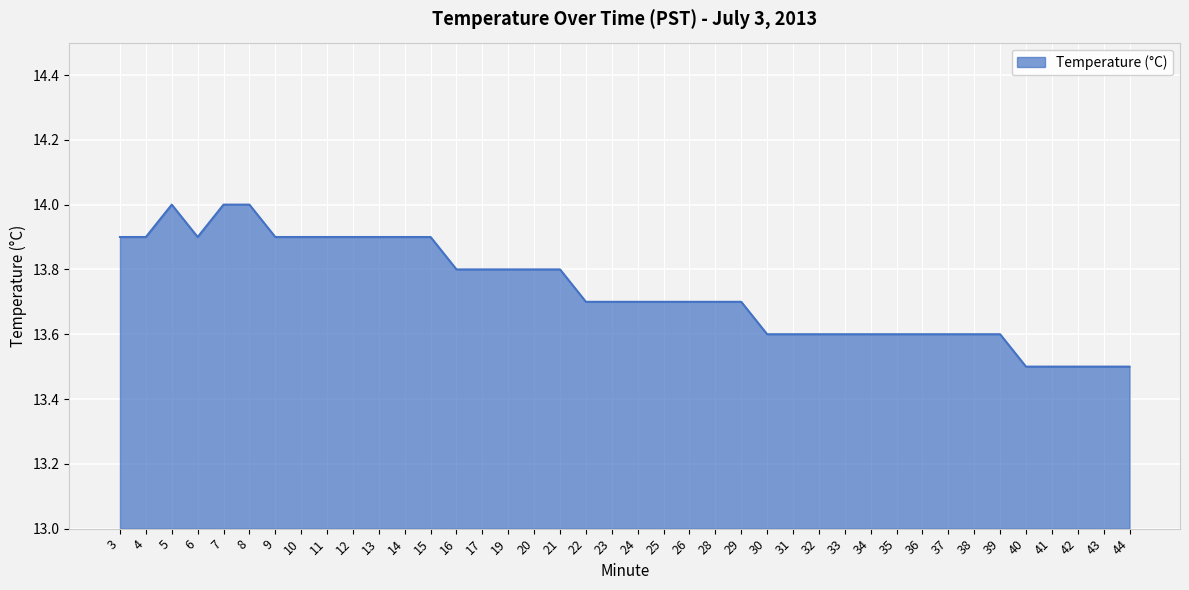

What is the sum of the values at 25 and 21?

27.5